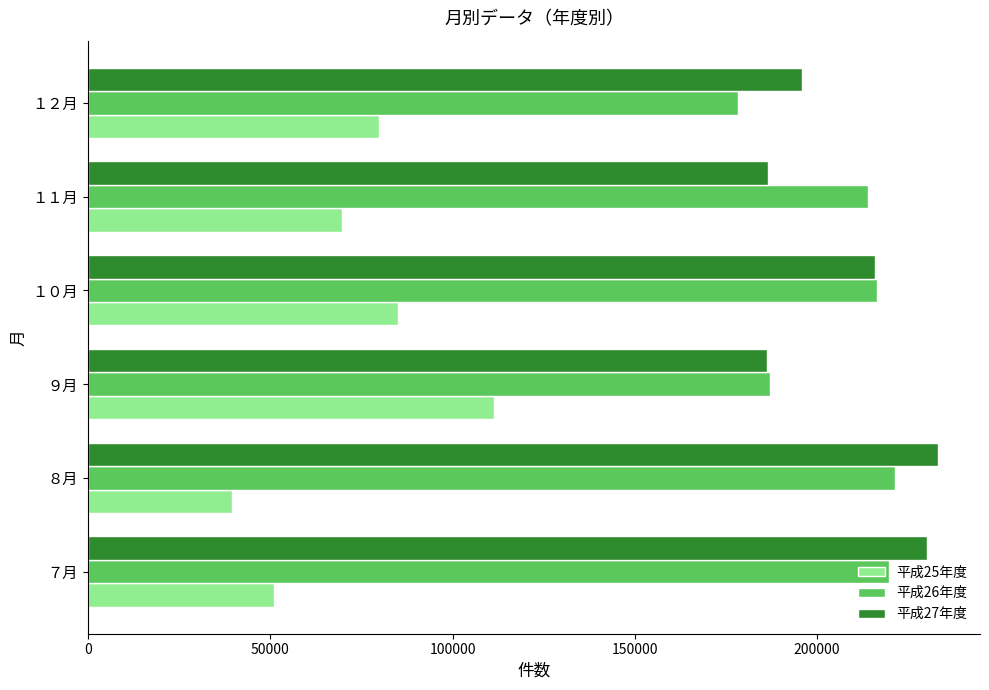

Where is 平成27年度 nearest to the value 209650?

１０月